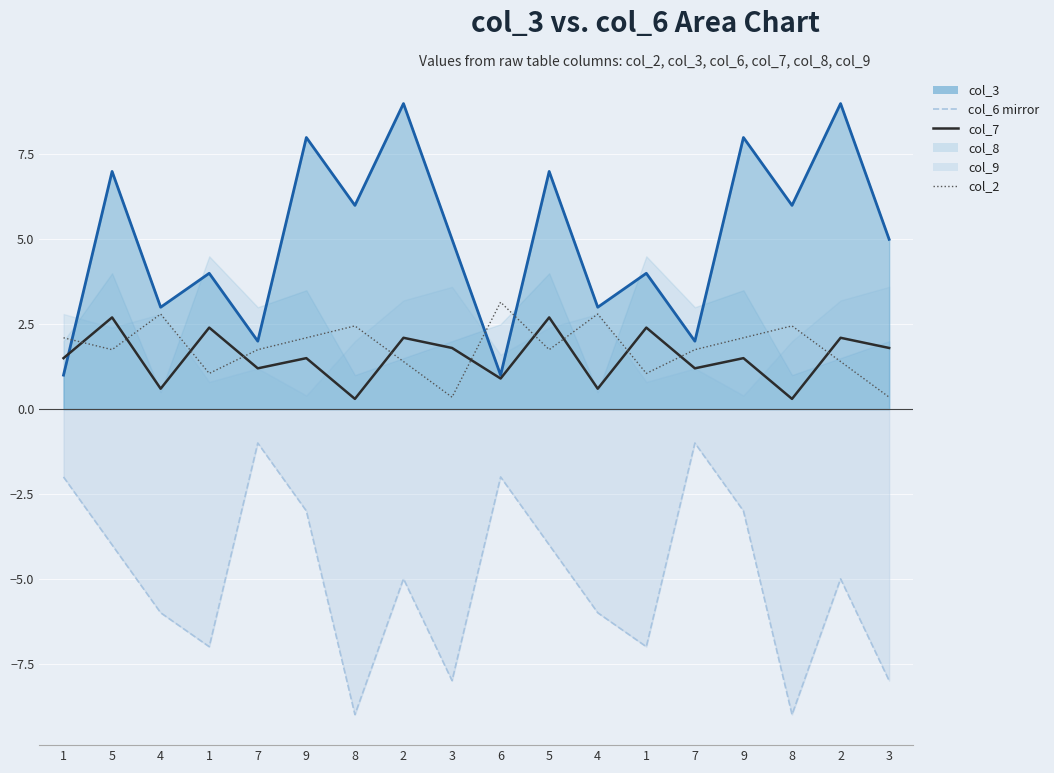

What is the smallest value displayed?

-9.0